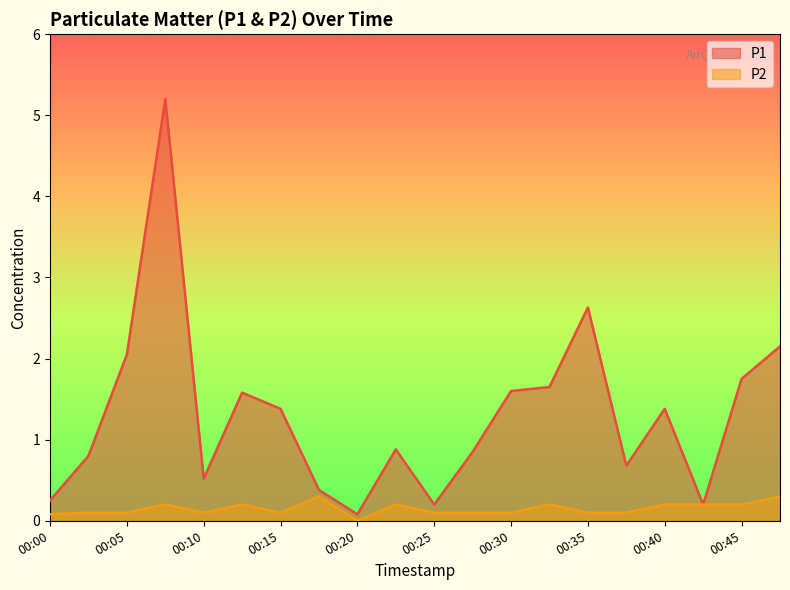

True or false: P1 and P2 intersect in this chart.

False